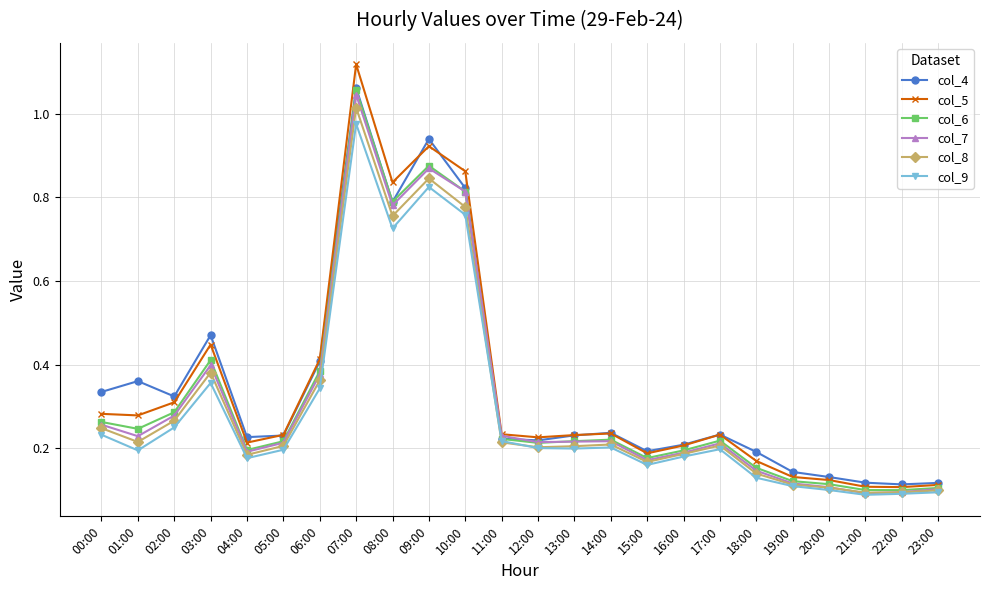

At which category does col_6 reach its first local valley?

01:00